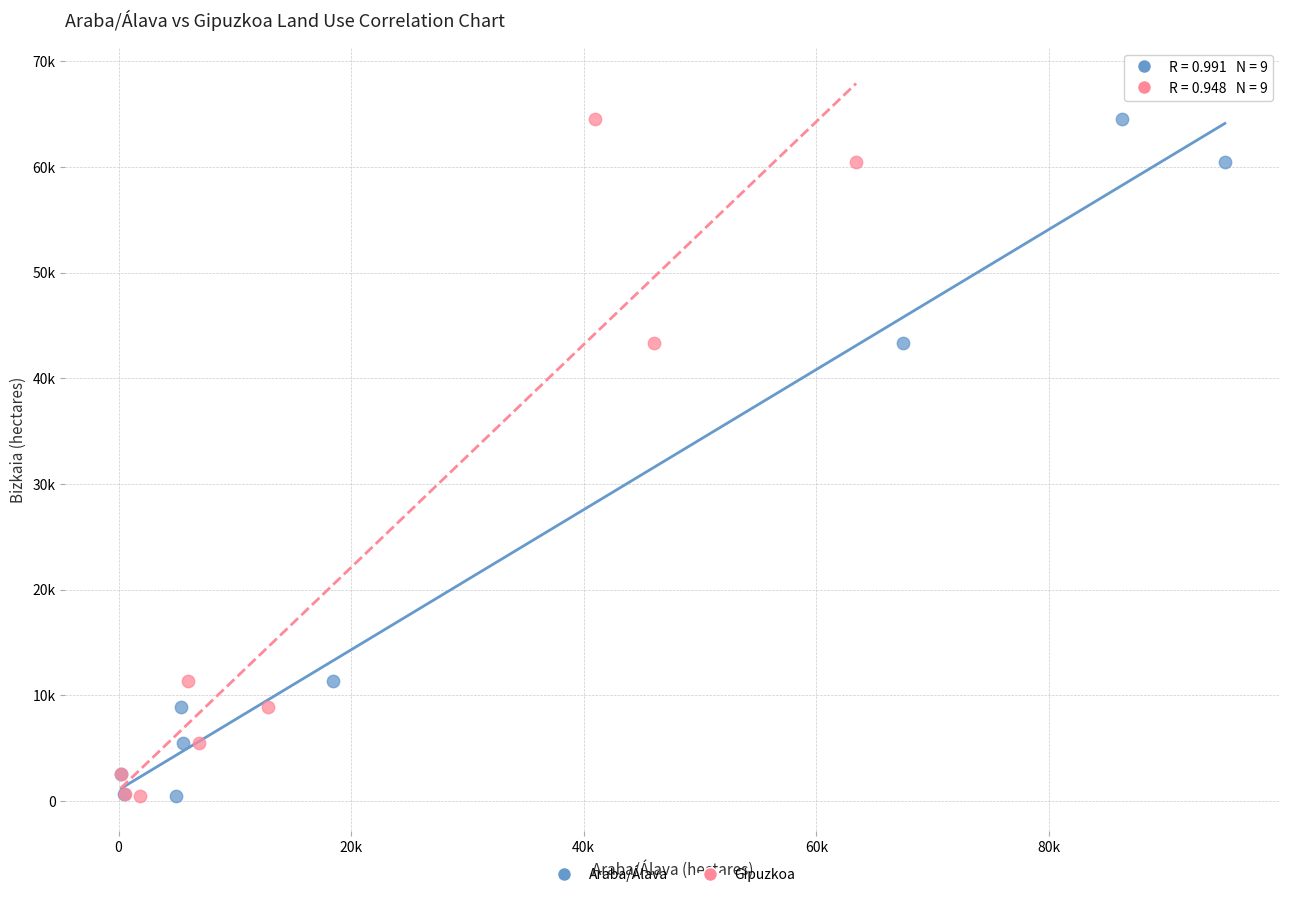

What are all the series names shown in the legend?

Araba/Álava, Gipuzkoa